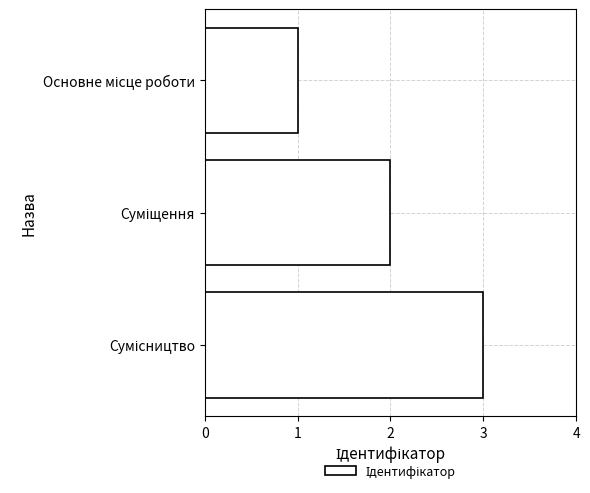

What is the sum of all values?

6